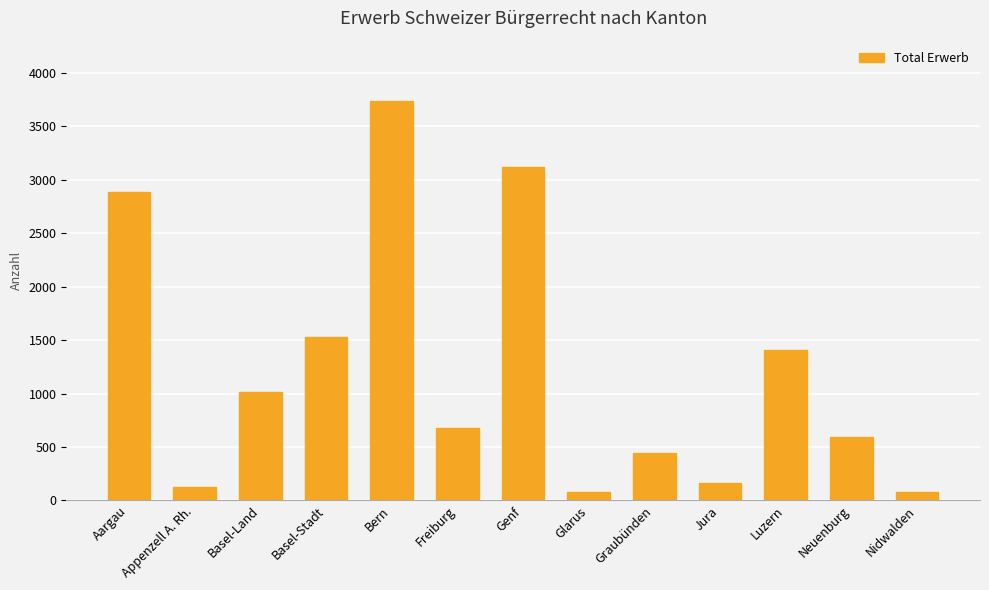

Which category has the highest value across all series?

Bern